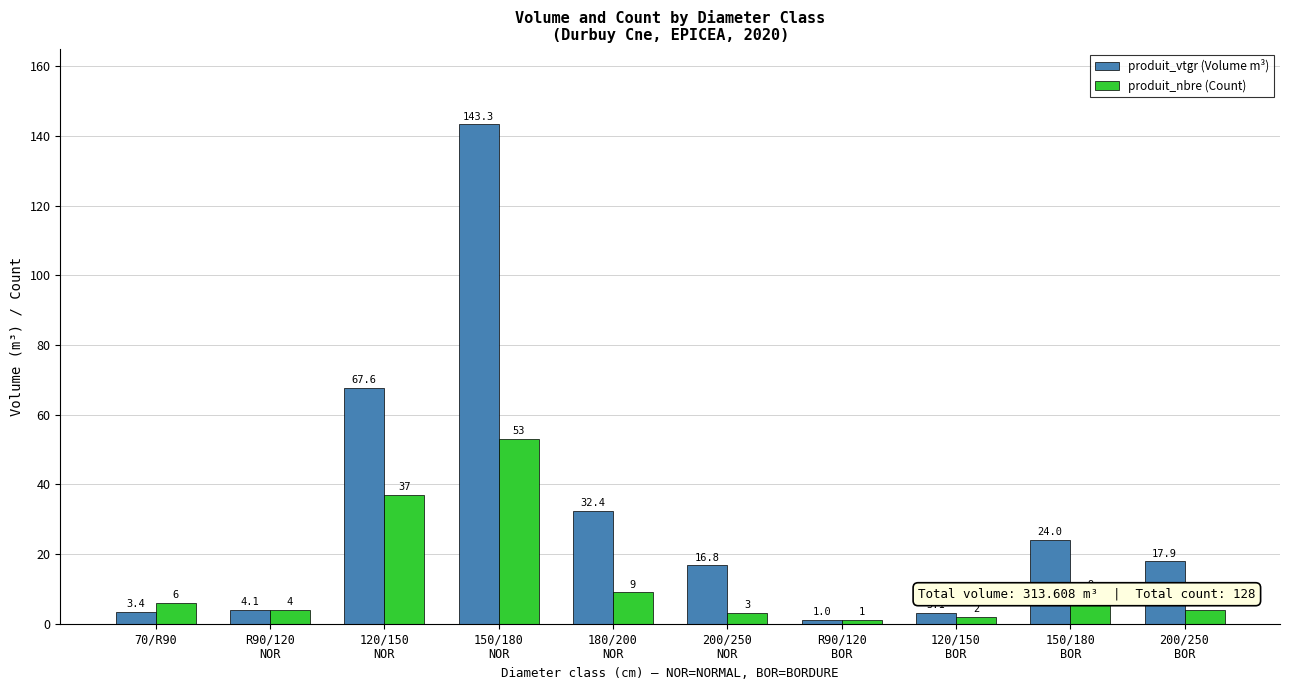

At how many categories does at least one series exceed 32?

3